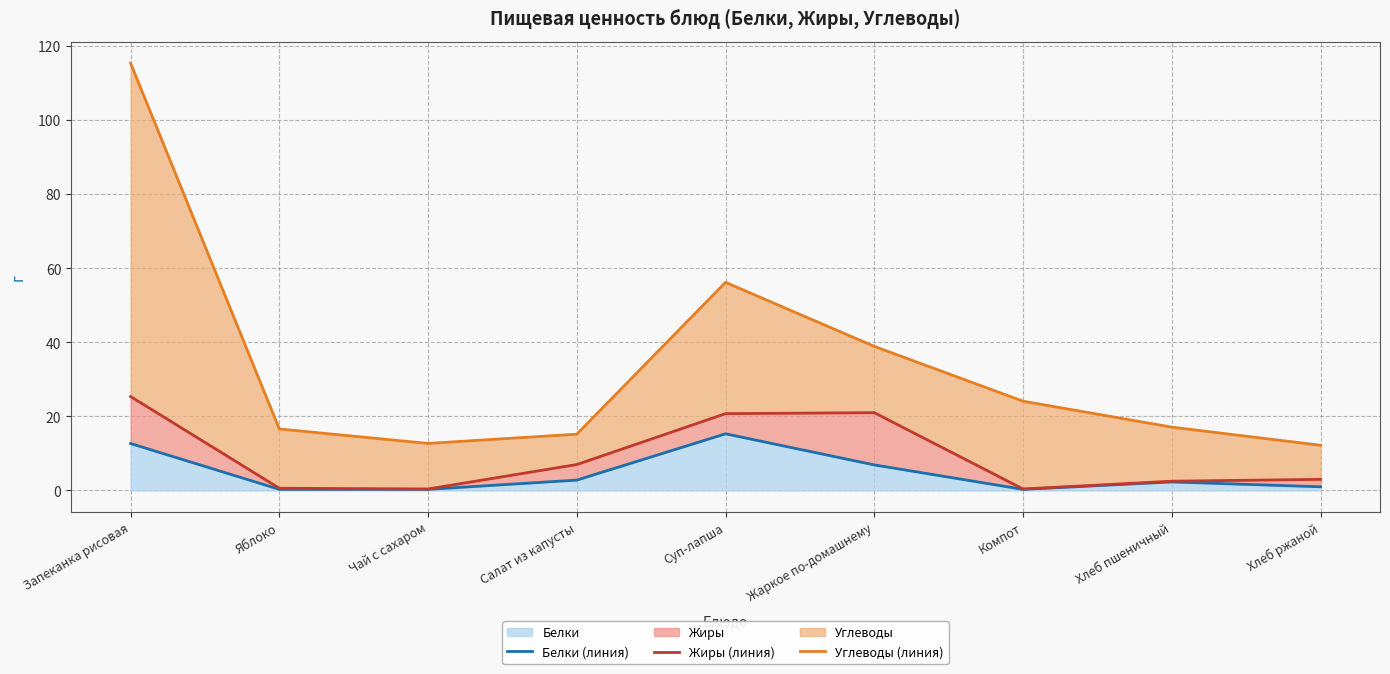

Is it true that Углеводы (линия) equals 10.0 at Жаркое по-домашнему?

False